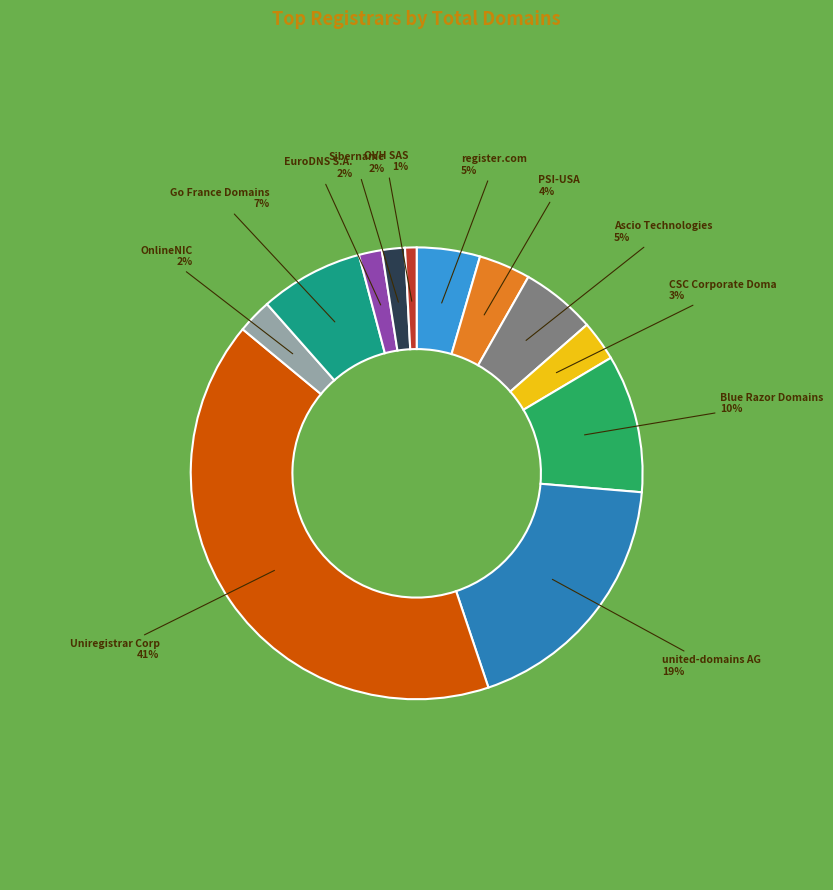

Is there any slice that represents more than half of the pie?

No